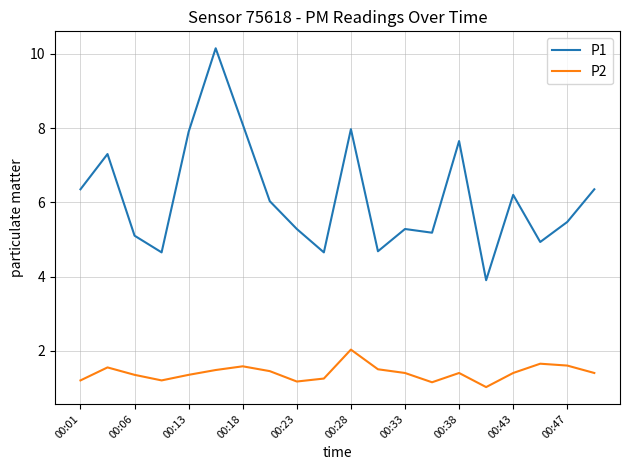

Which series has the largest range (max minus min)?

P1